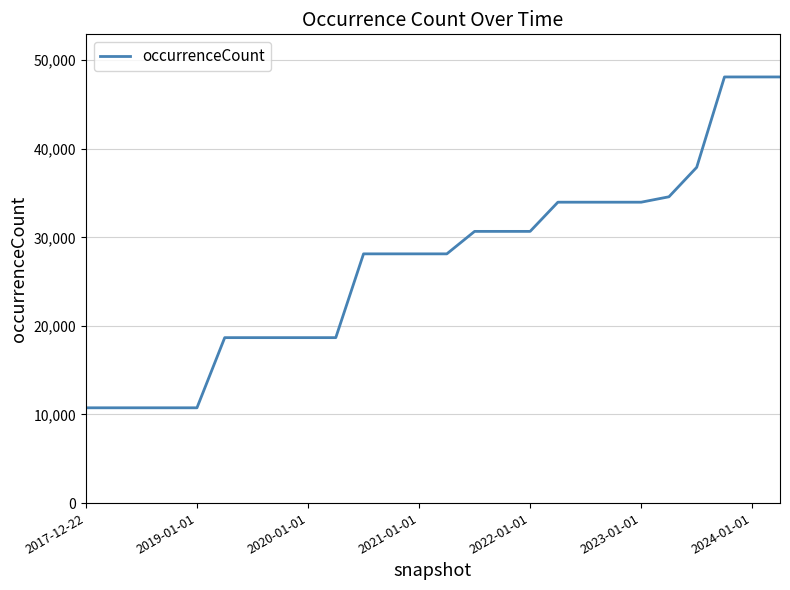

Does the chart have visible grid lines?

Yes